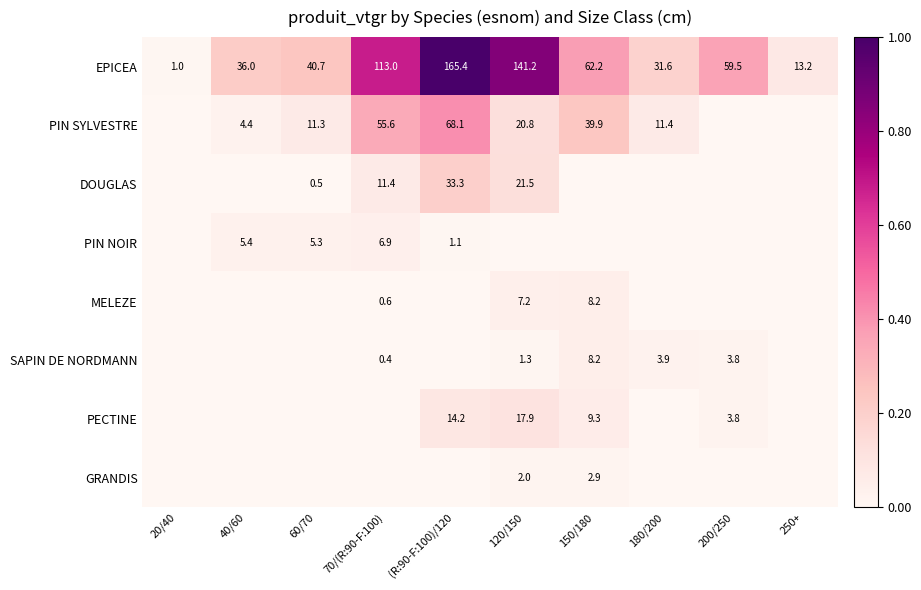

What is the difference between the EPICEA values at 120/150 and 180/200?

109.6